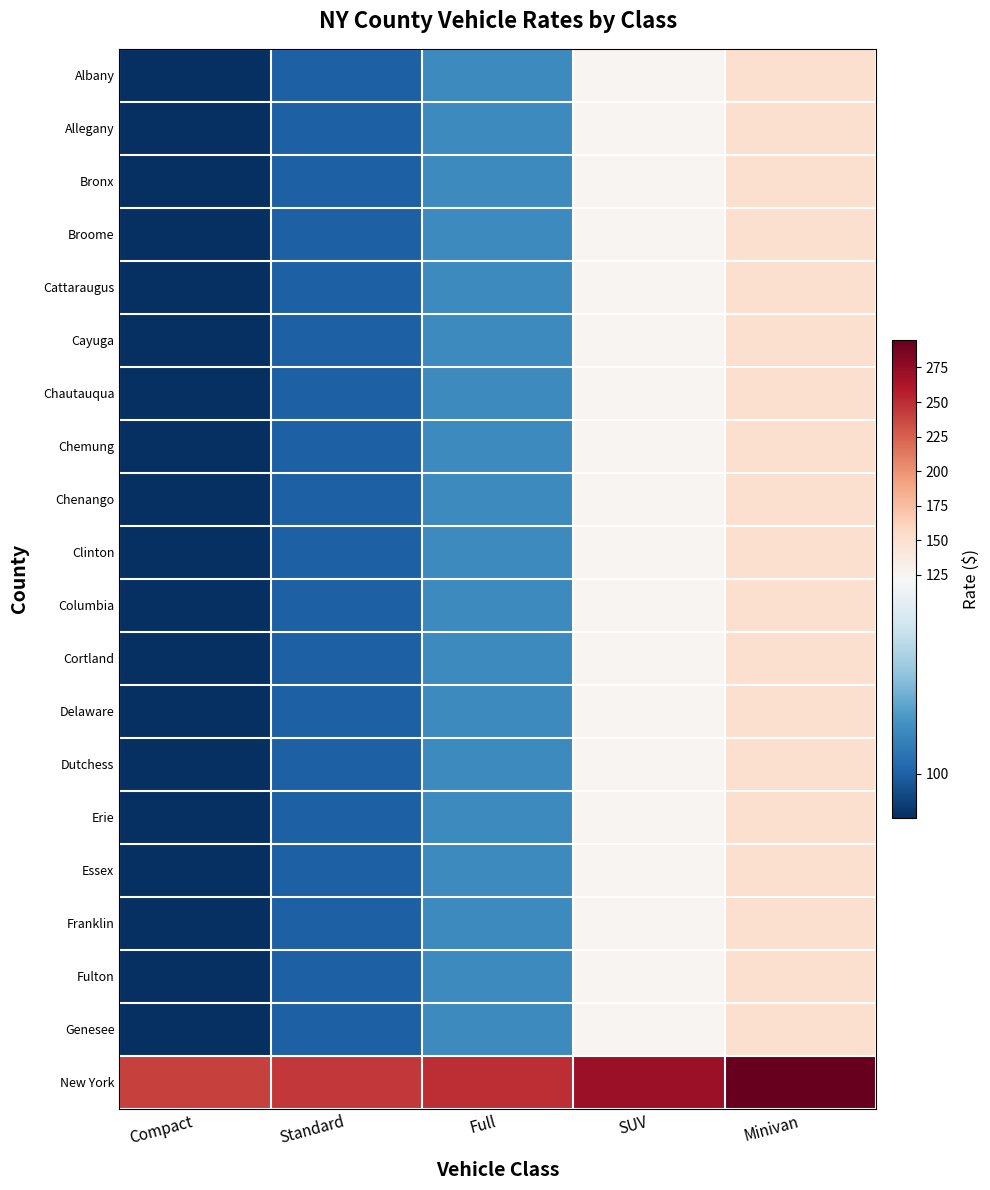

Which has a higher value, Minivan or SUV?

Minivan